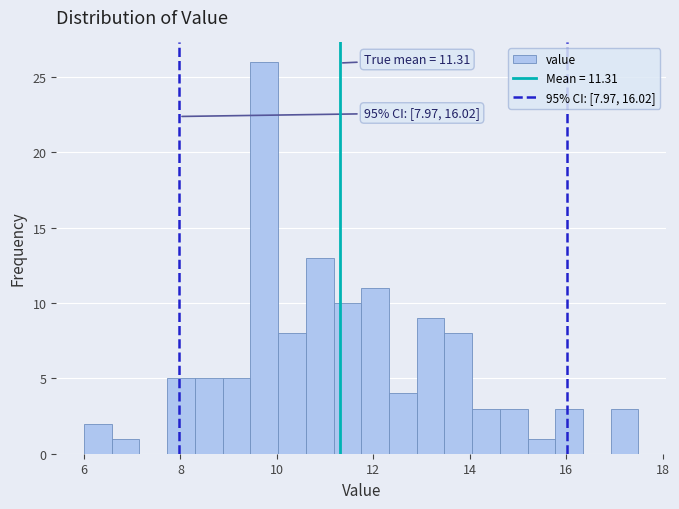

Around what value on the x-axis is the tallest bar? Give the approximate position of its centre, as read against the axis.

9.8